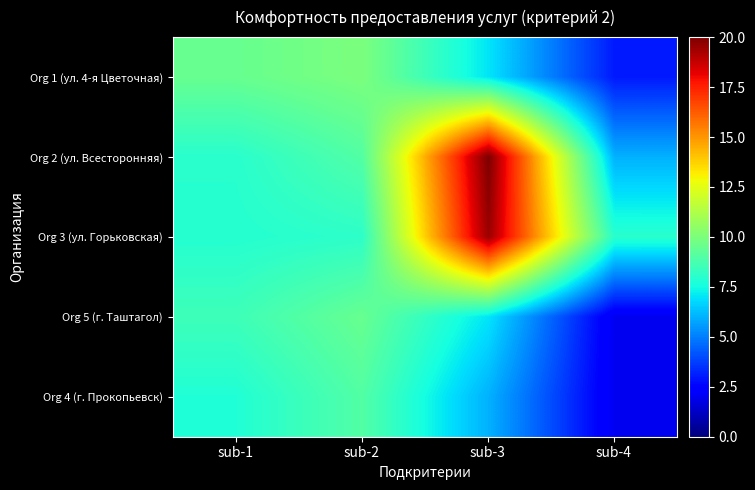

How many series are shown in this chart?

5